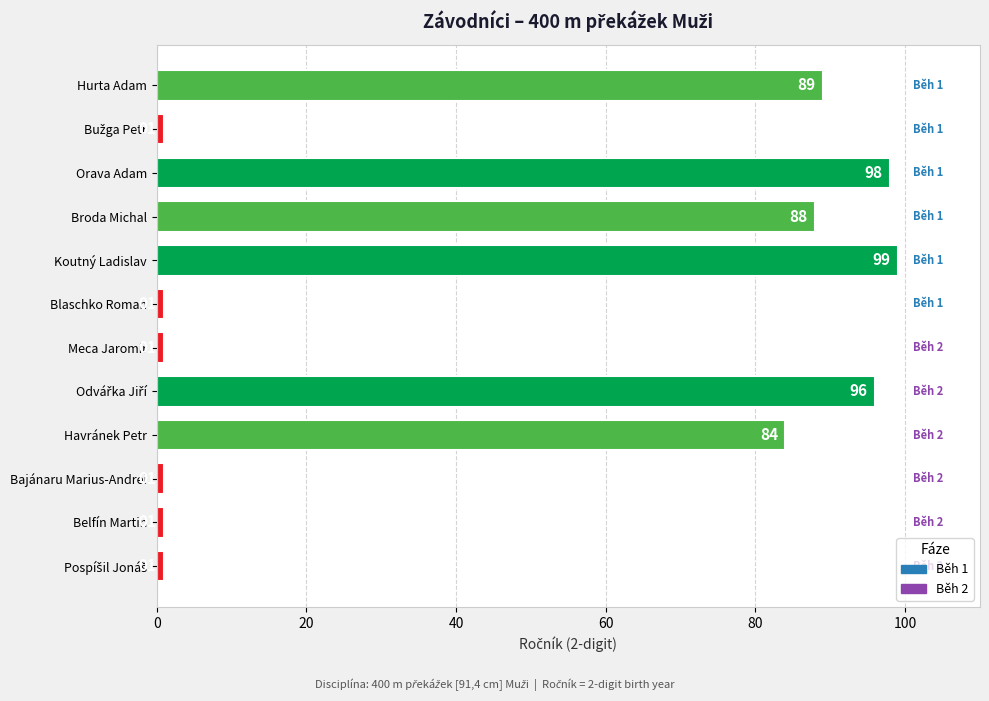

The chart shows a value of 111 at Havránek Petr. True or false?

False